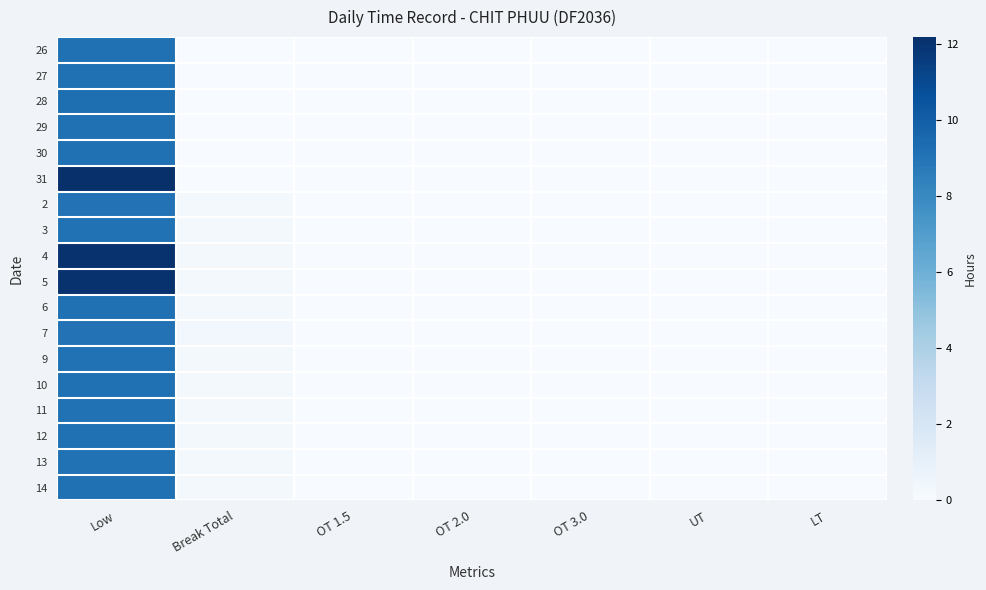

Rank the series at OT 2.0 from highest to lowest value.

26, 27, 28, 29, 30, 31, 2, 3, 4, 5, 6, 7, 9, 10, 11, 12, 13, 14